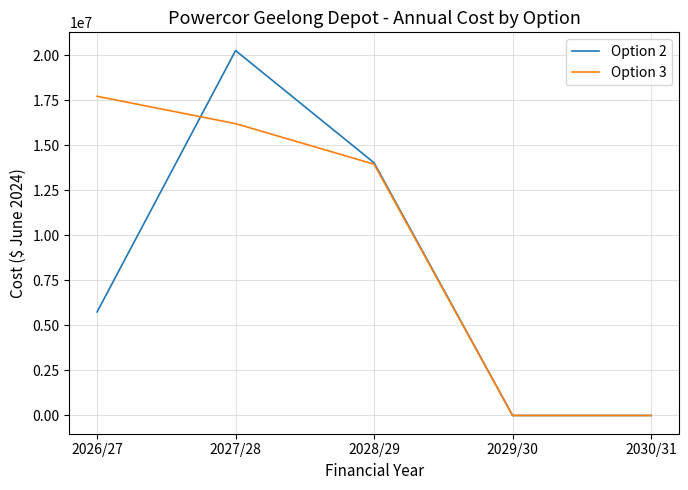

What is the highest value of the Option 3 series?

17725882.1